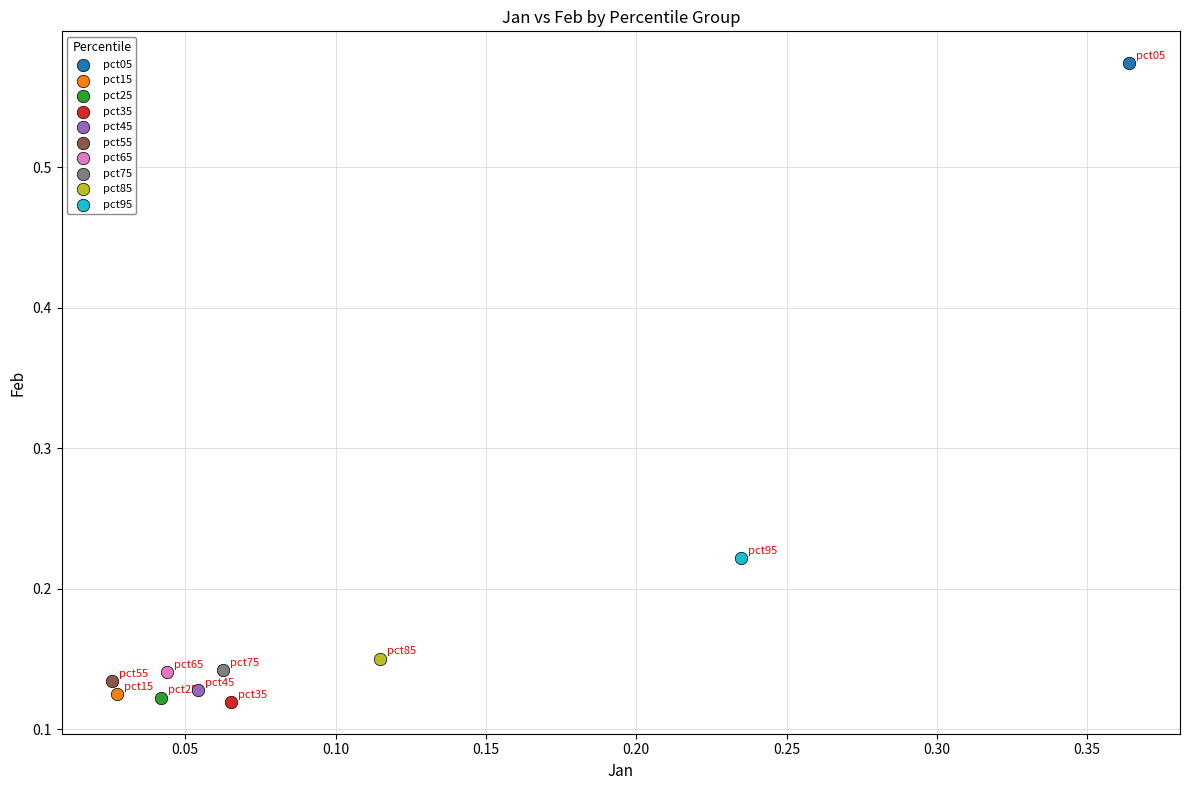

What are all the series names shown in the legend?

pct05, pct15, pct25, pct35, pct45, pct55, pct65, pct75, pct85, pct95